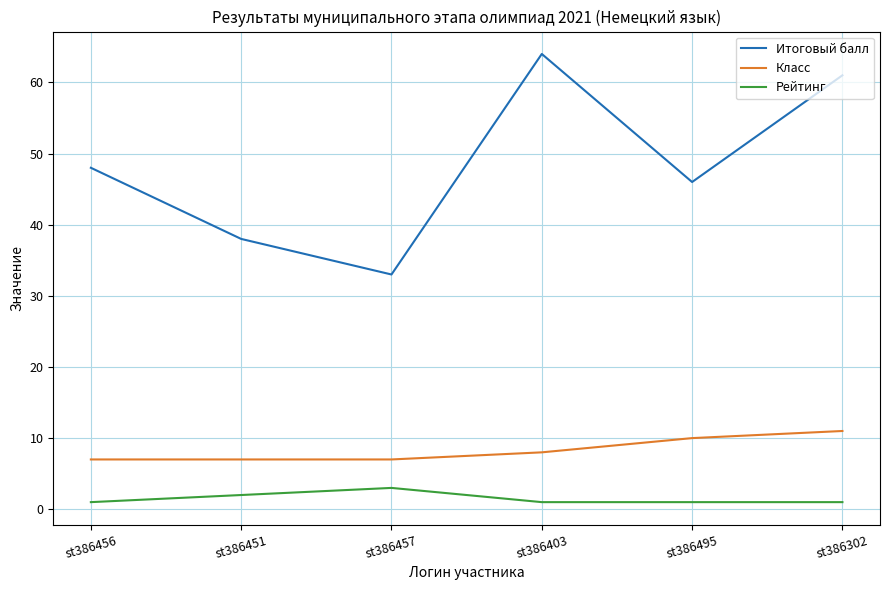

Is the value of Итоговый балл at st386456 greater than the value of Класс at st386495?

Yes